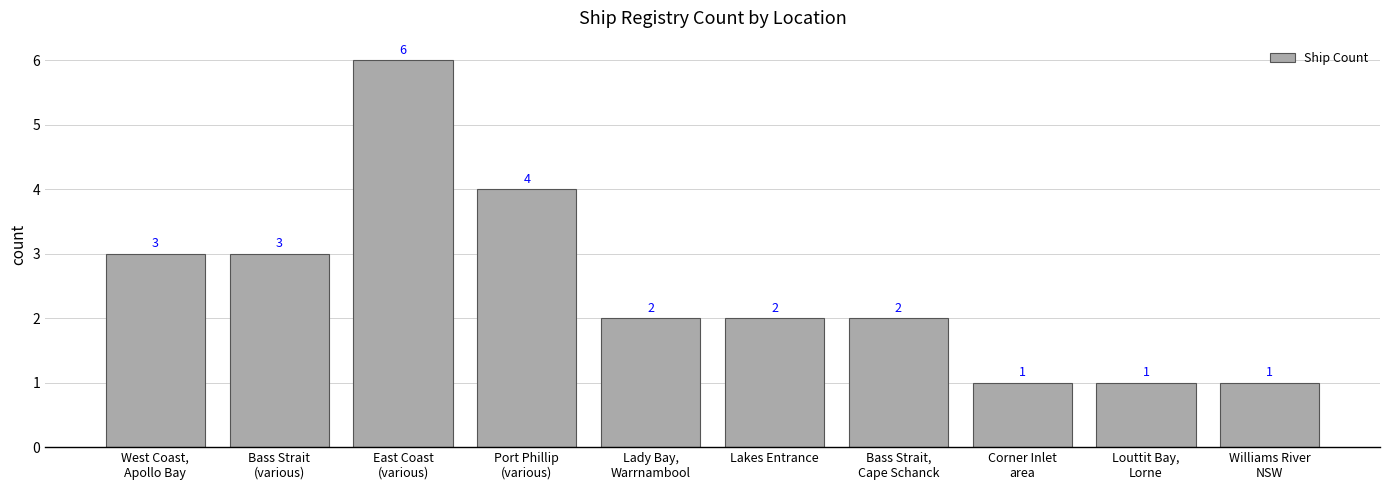

Count the values in the range 1 to 3.

8